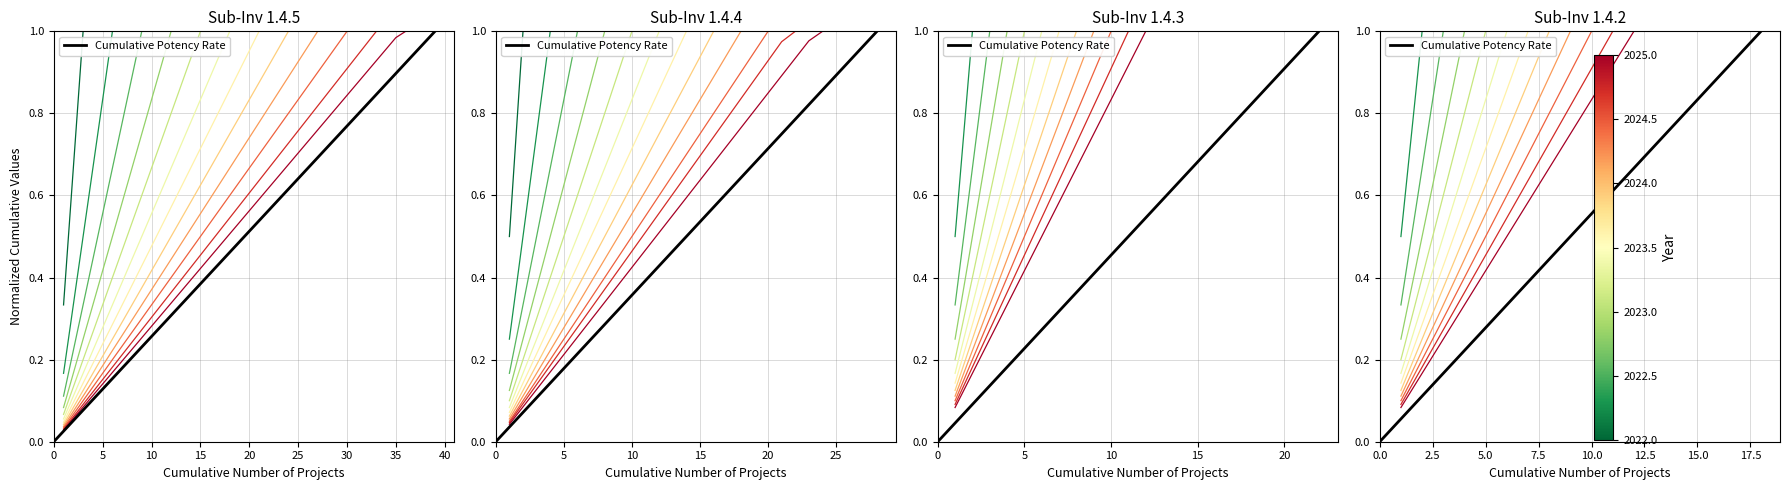

How many categories are shown in the chart?

2